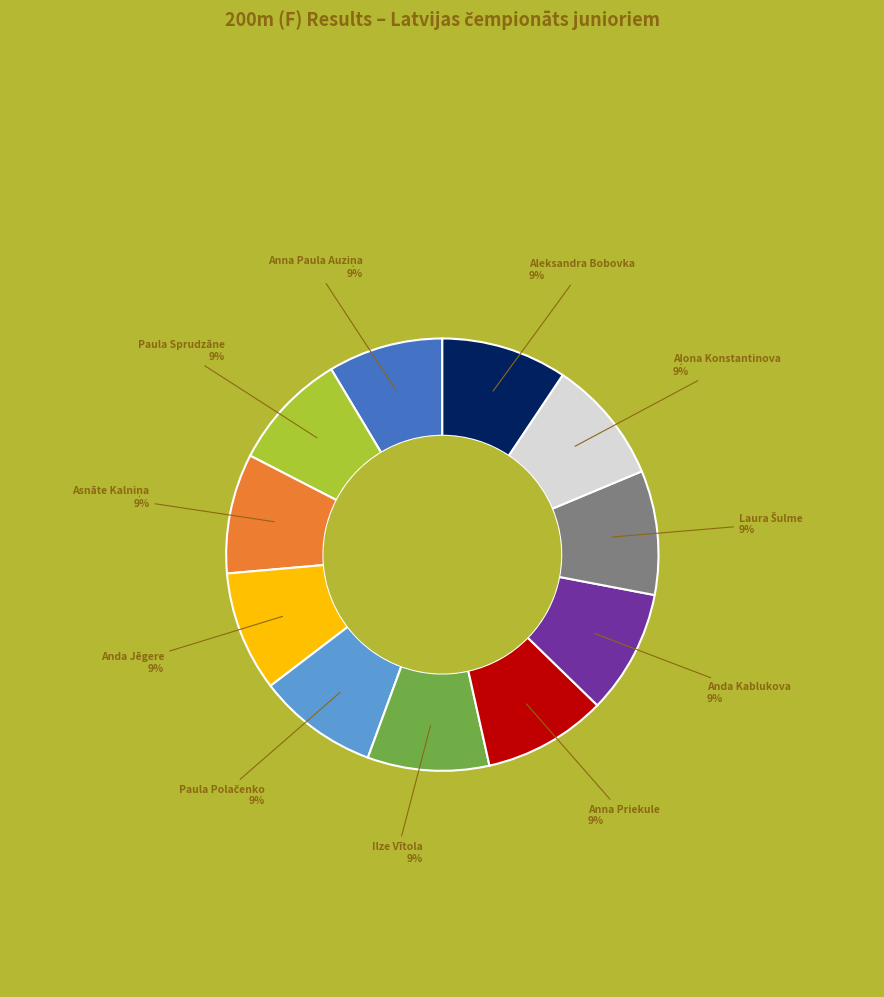

True or false: Anna Priekule accounts for 9% of the total.

True